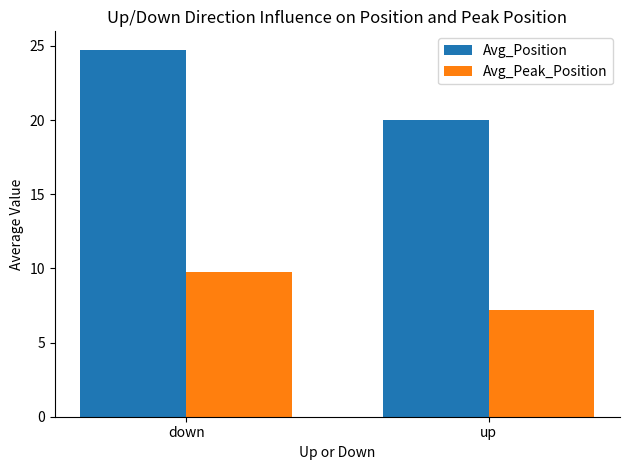

At how many categories does at least one series exceed 13?

2